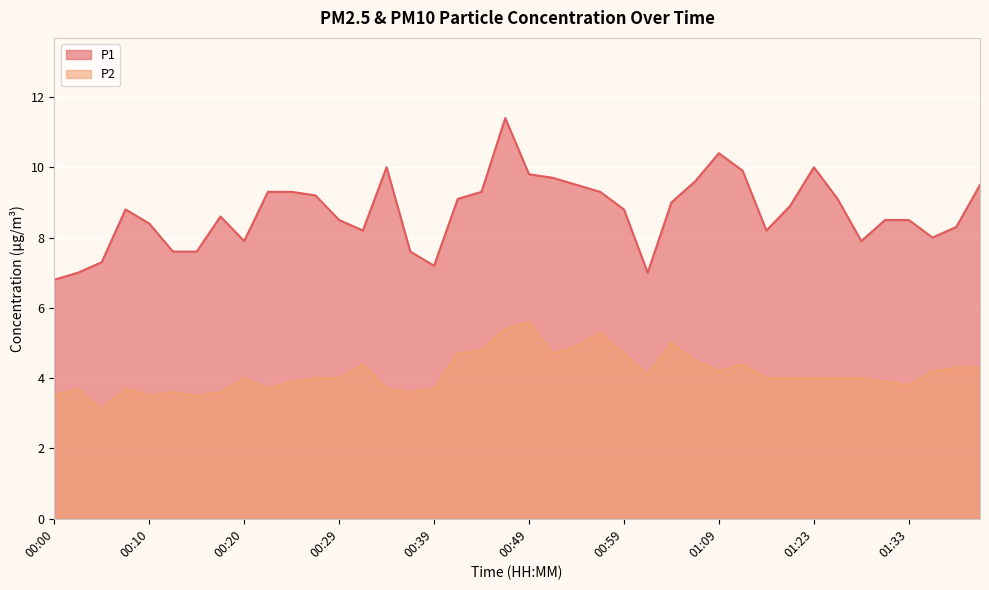

List the series in order of their peak value, highest first.

P1, P2